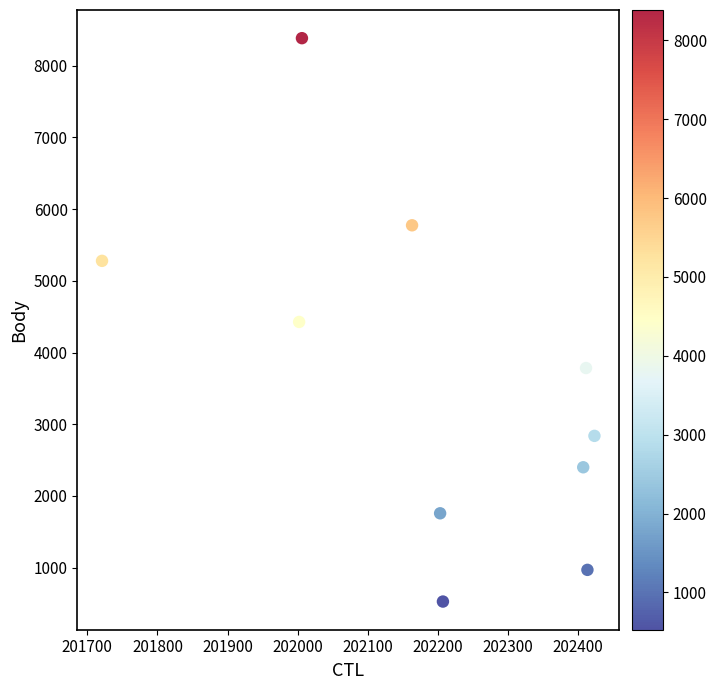

What is the range of X values (max minus min)?

702